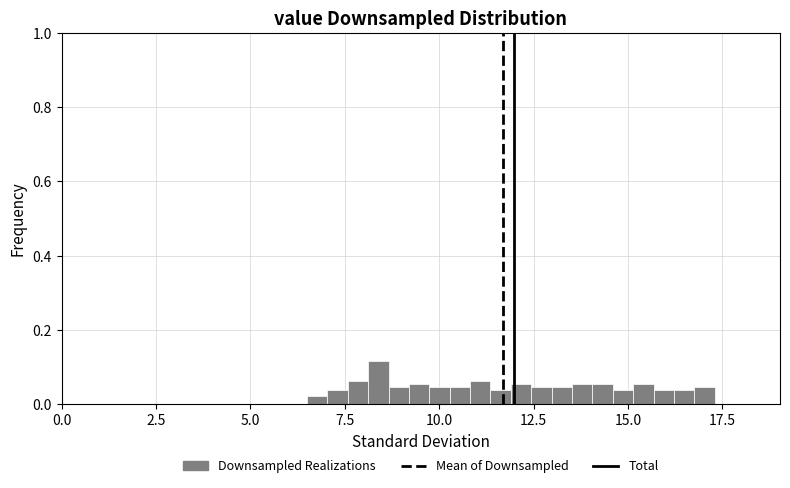

Read against the x-axis, roughly where is the centre of the tallest bar?

8.5